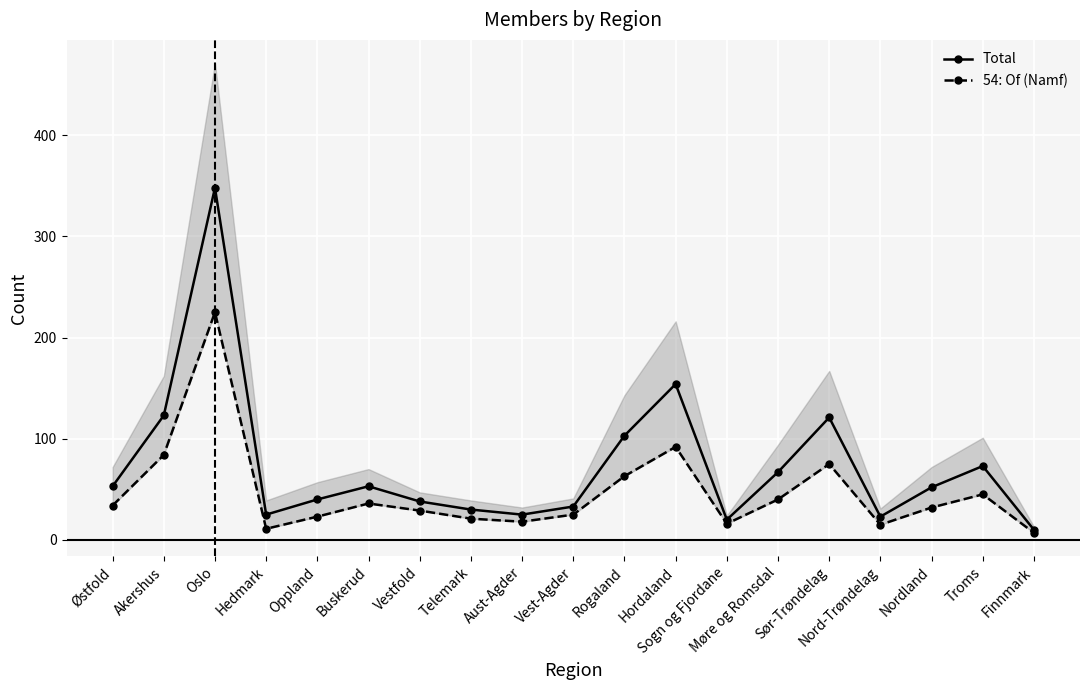

What is the maximum value for Total?

348